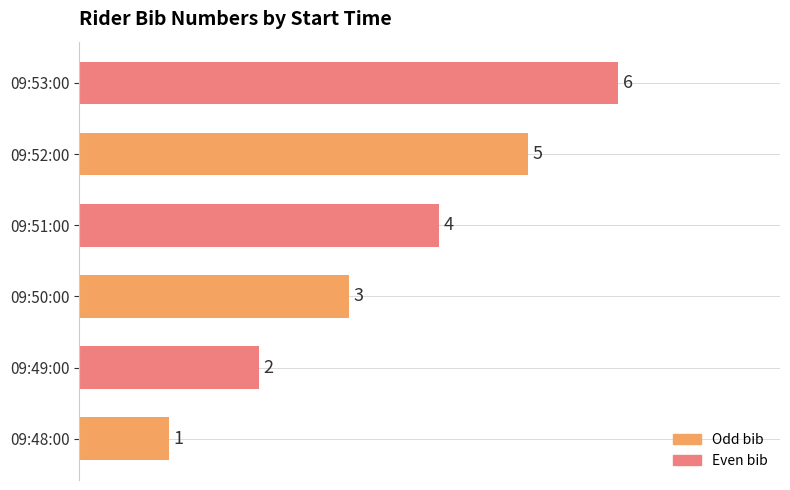

What is the average value?

4